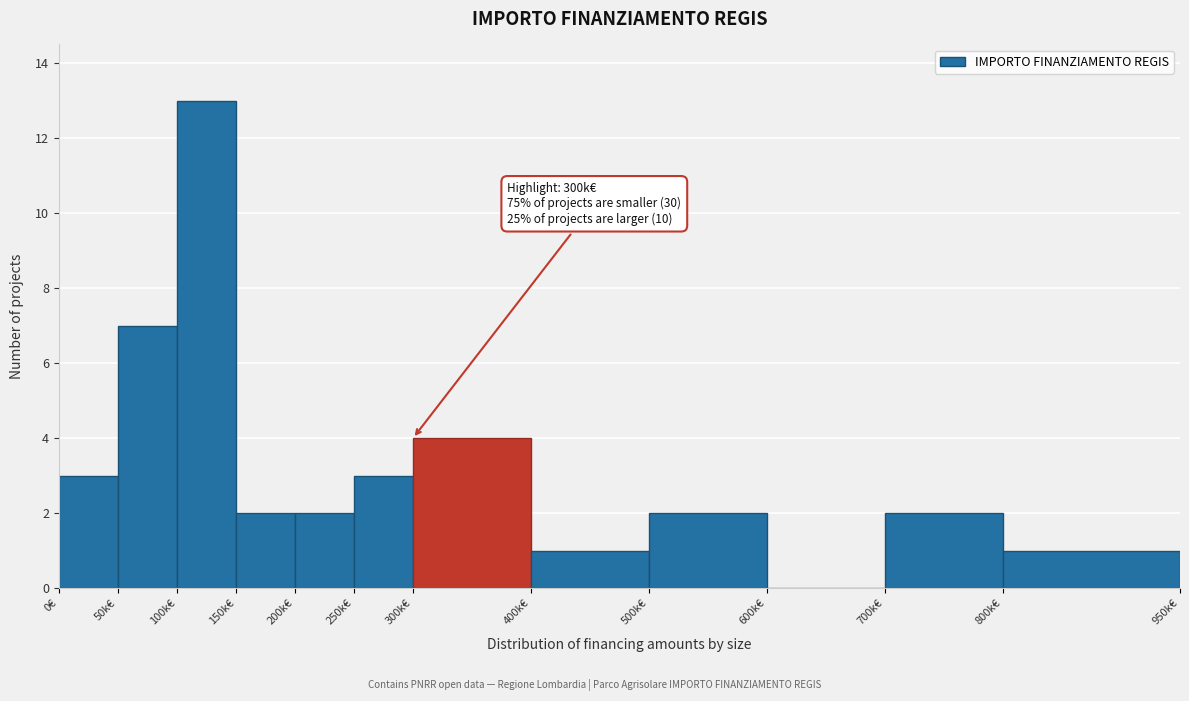

Reading left to right, what are all the values shown in this chart?

0€=3	50k€=7	100k€=13	150k€=2	200k€=2	250k€=3	300k€=4	400k€=1	500k€=2	600k€=0	700k€=2	800k€=1